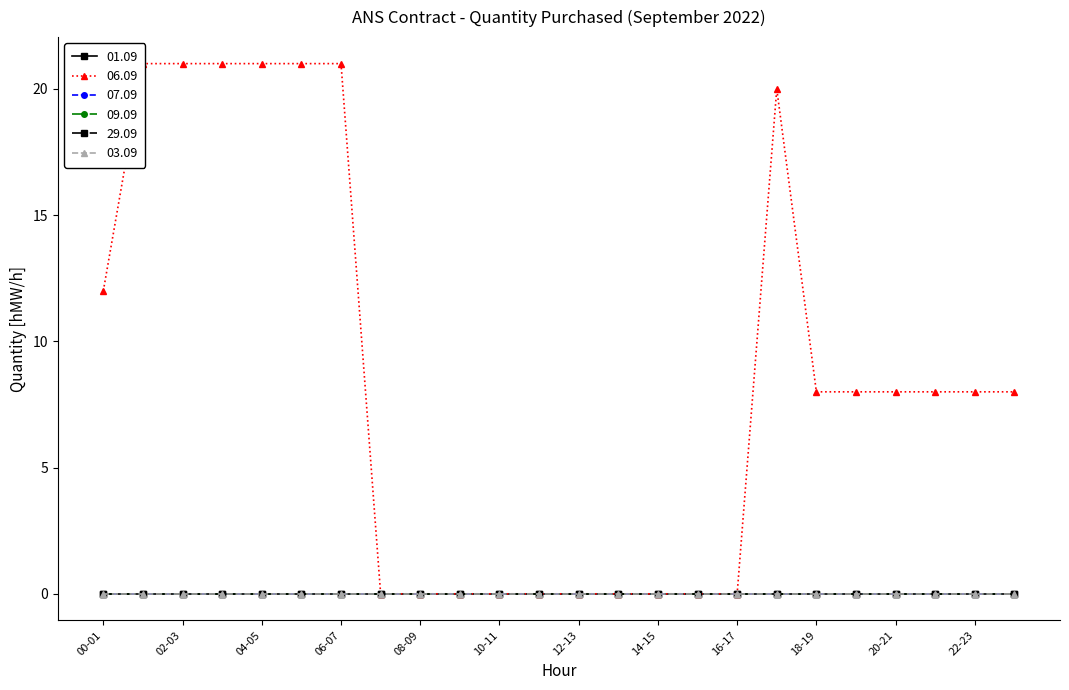

Between 23-24 and 14-15, which is larger?

23-24